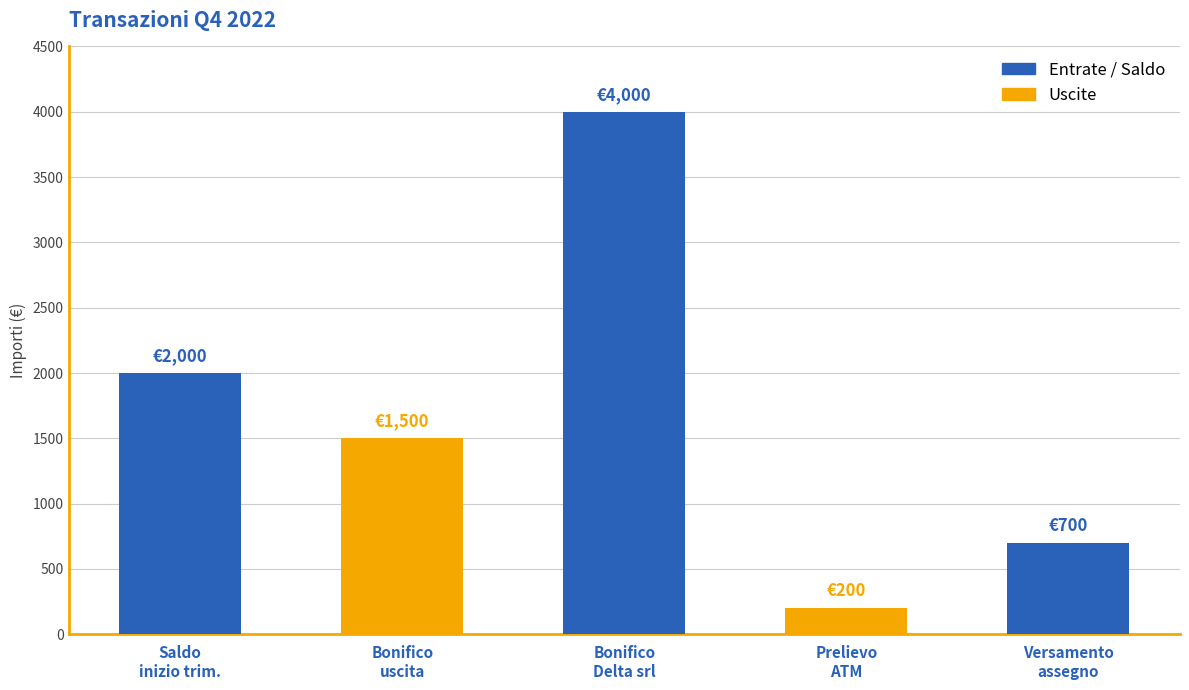

What is the value of the 1st bar from the left?

2000